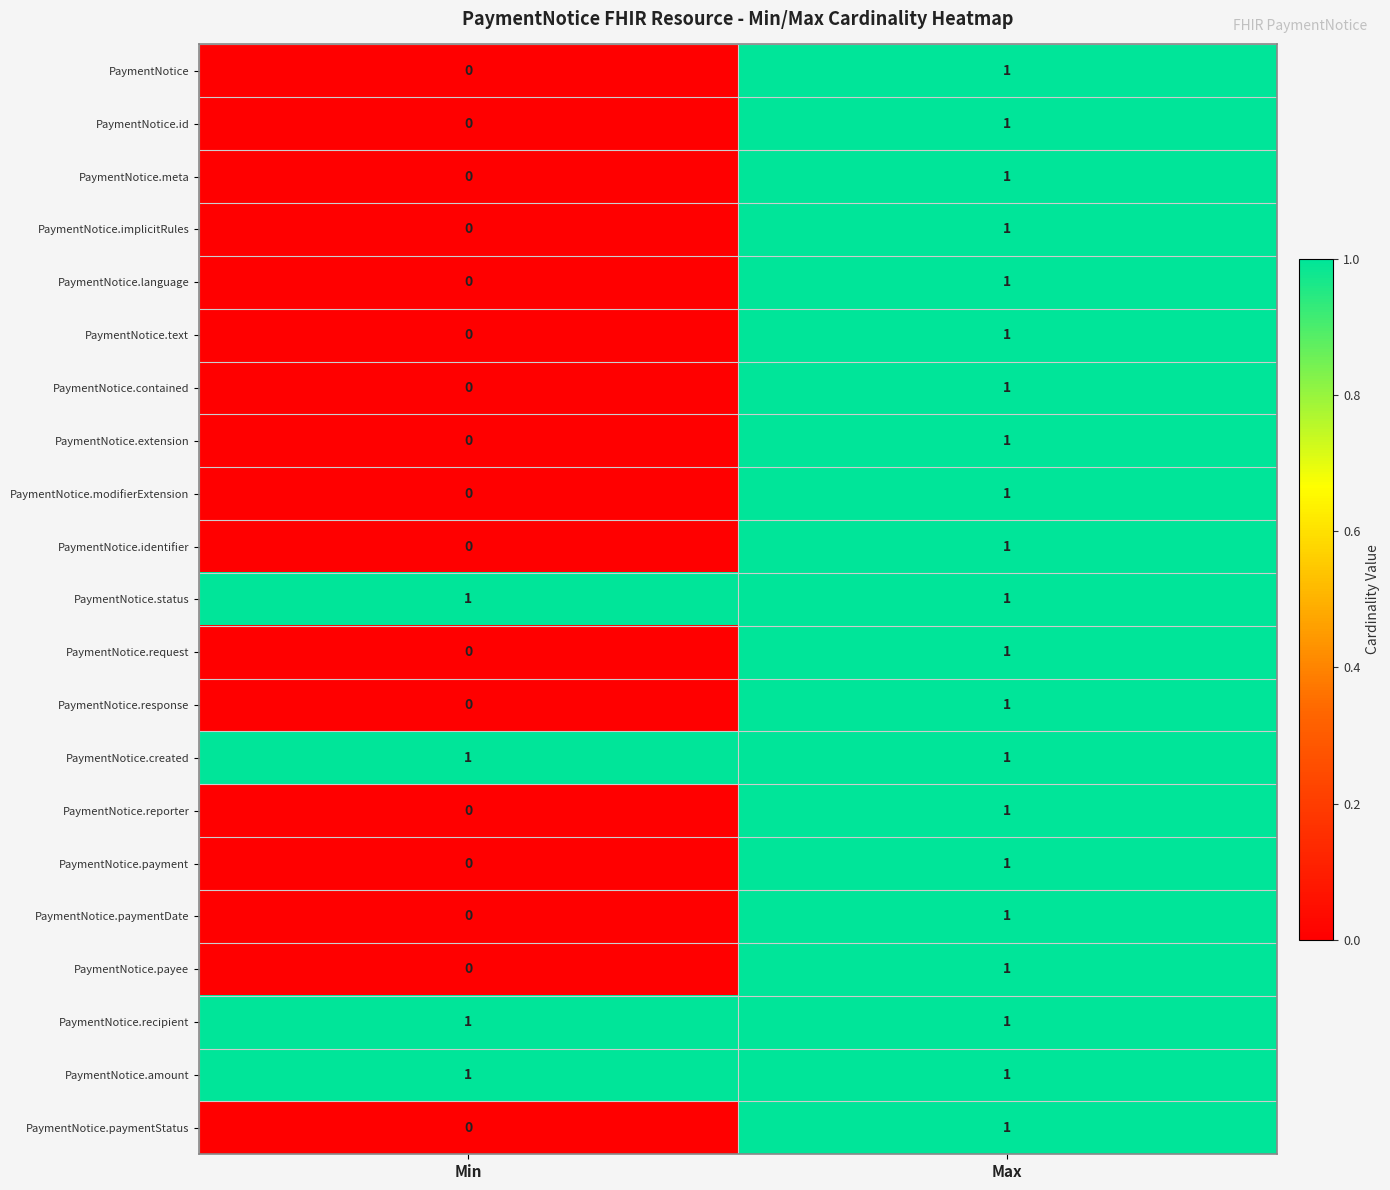

At which label is PaymentNotice.reporter closest to 0?

Min